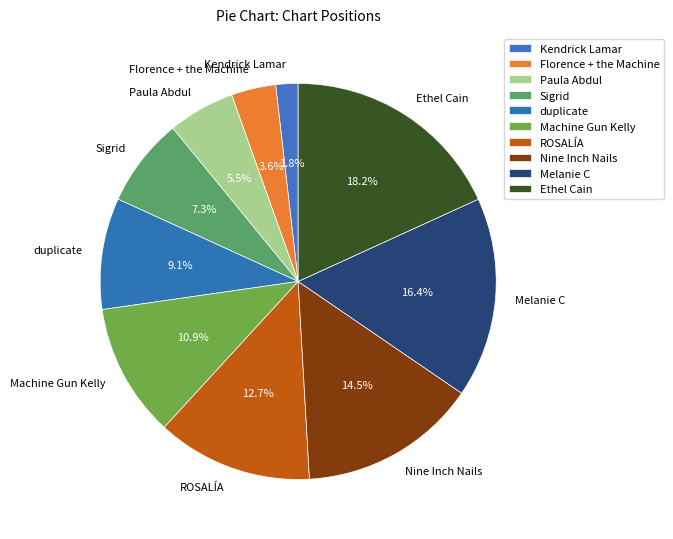

Is there any slice that represents more than half of the pie?

No